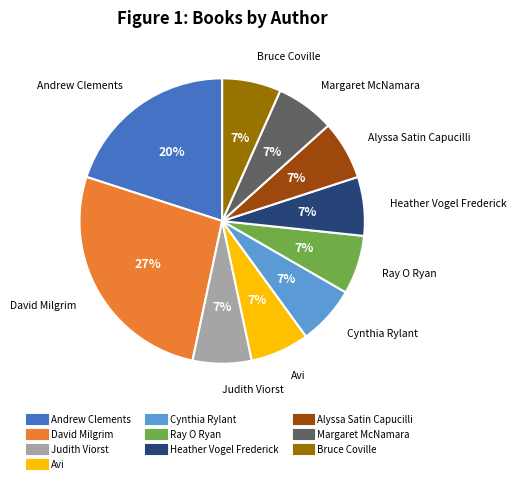

To the nearest percent, what is the average slice percentage?

10%